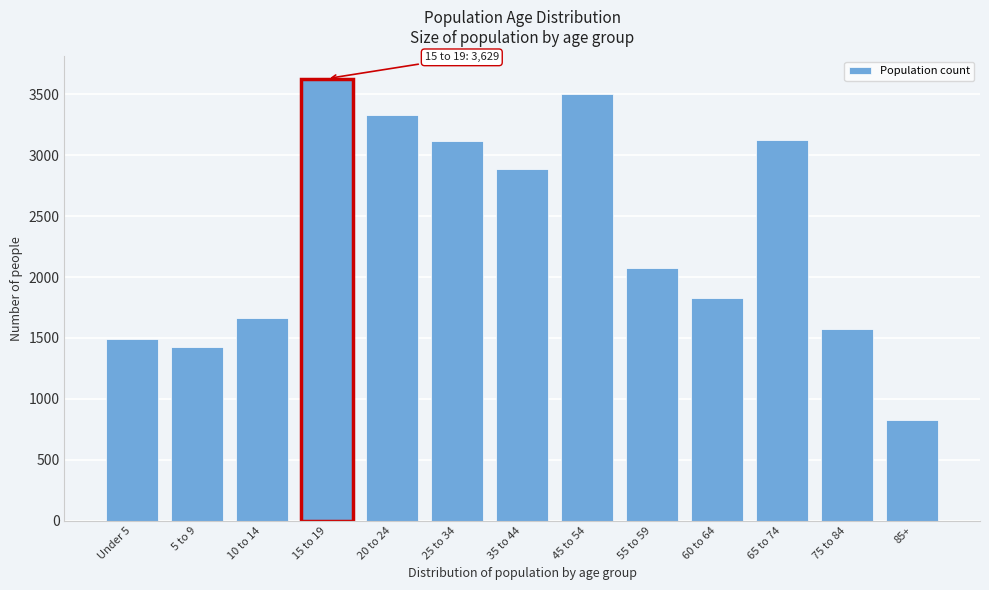

What is the value of the 11th bar from the left?

3125